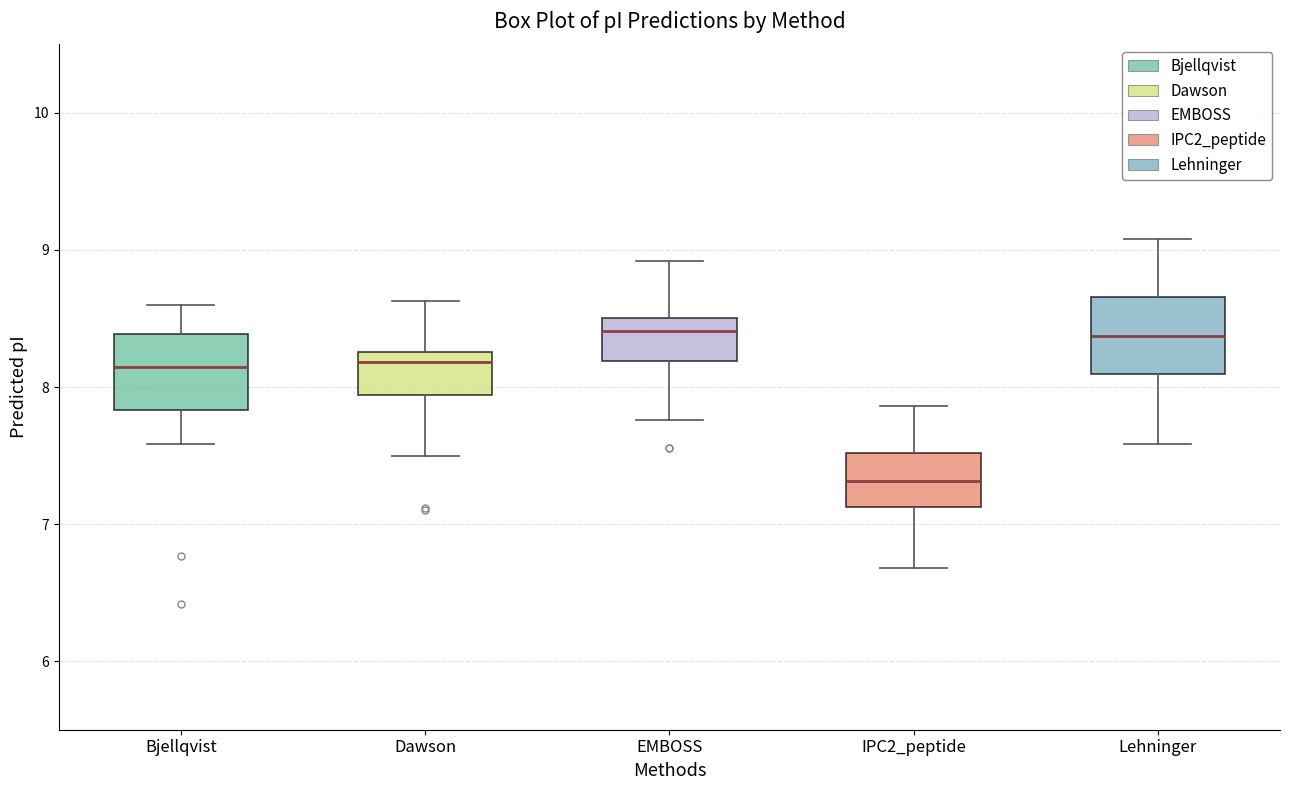

Reading left to right, read every box against the y-axis: the position of its median line, the range the box covers, and the ends of its whiskers. The values are not printed on the chart, so give them approximately, as read against the axis.

Bjellqvist: median 8.1, box 7.8 to 8.4, whiskers 7.6 to 8.6
Dawson: median 8.2, box 7.9 to 8.3, whiskers 7.5 to 8.6
EMBOSS: median 8.4, box 8.2 to 8.5, whiskers 7.8 to 8.9
IPC2_peptide: median 7.3, box 7.1 to 7.5, whiskers 6.7 to 7.9
Lehninger: median 8.4, box 8.1 to 8.7, whiskers 7.6 to 9.1